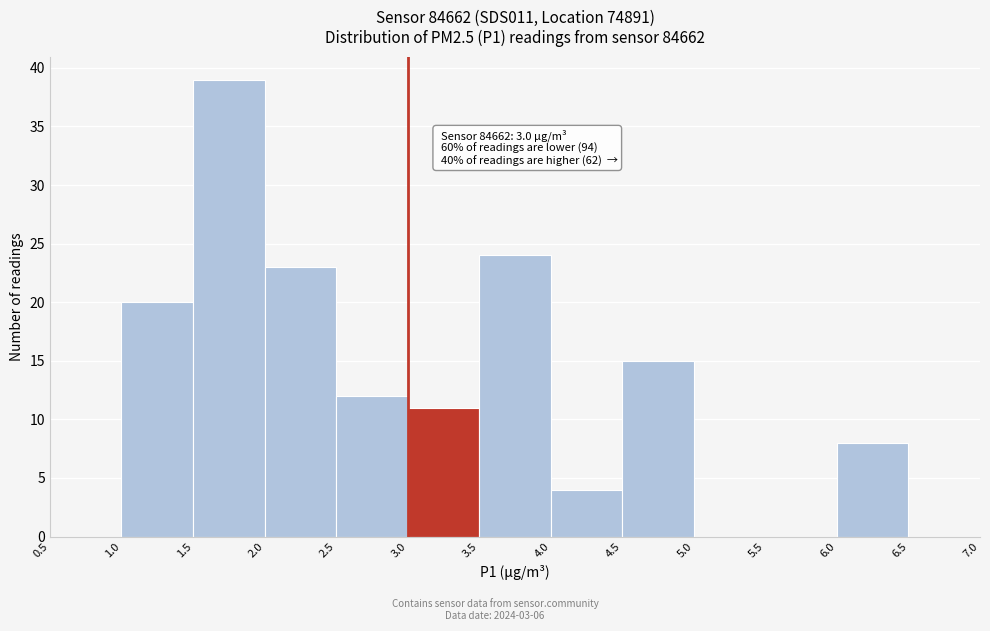

Which range on the x-axis has the tallest bar?

1.5 to 2.0